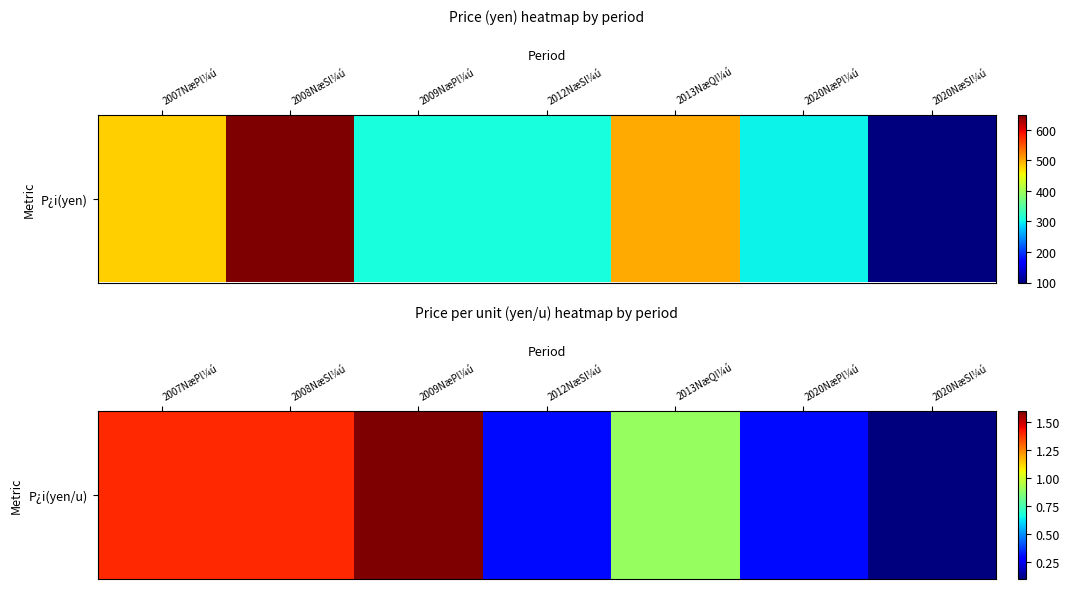

Rank the categories by value from highest to lowest.

2009NæPl¼ú, 2007NæPl¼ú, 2008NæSl¼ú, 2013NæQl¼ú, 2012NæSl¼ú, 2020NæPl¼ú, 2020NæSl¼ú